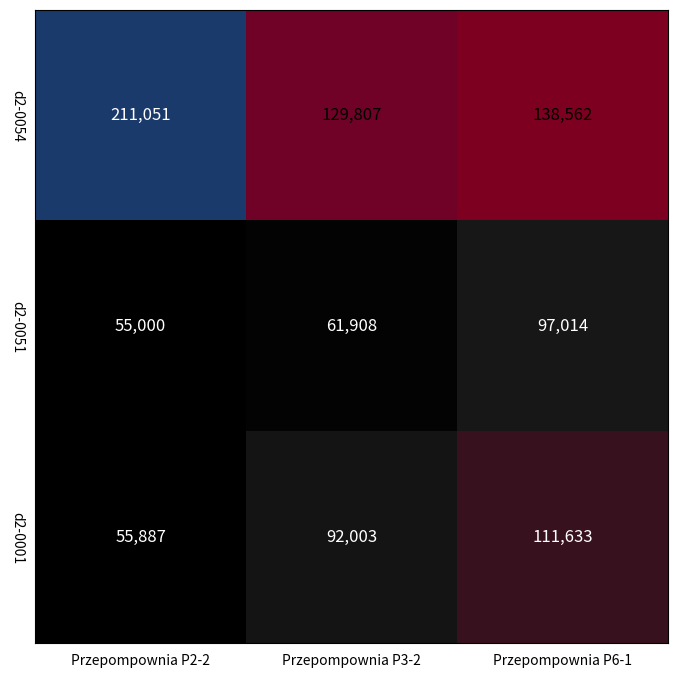

Rank the series at Przepompownia P3-2 from highest to lowest value.

d2-0054, d2-0001, d2-0051